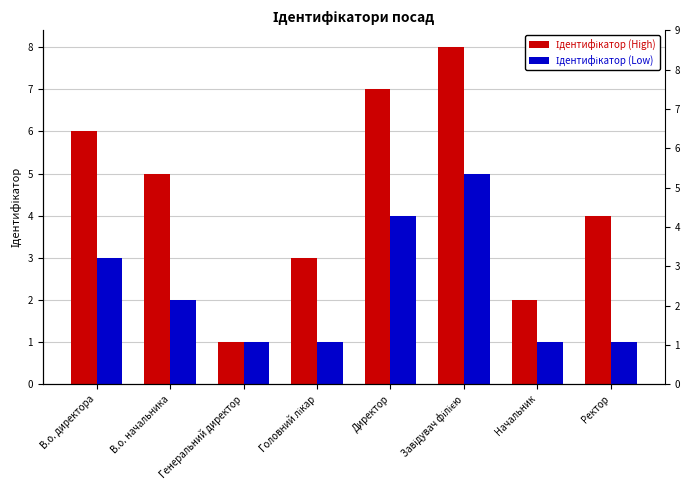

What is the approximate value of Ідентифікатор (Low) at Завідувач філією?

5